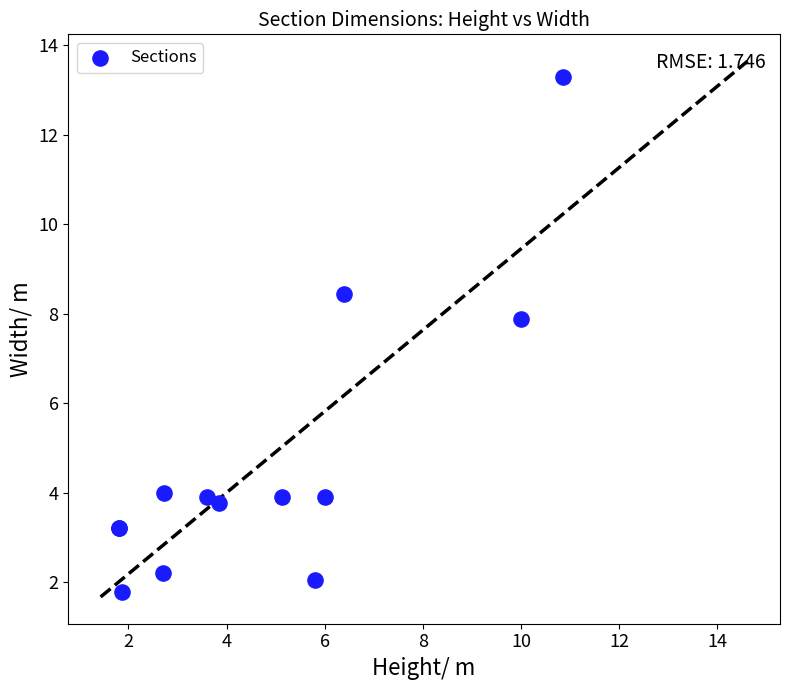

What Y value in the scatter plot is closest to 7?

7.9